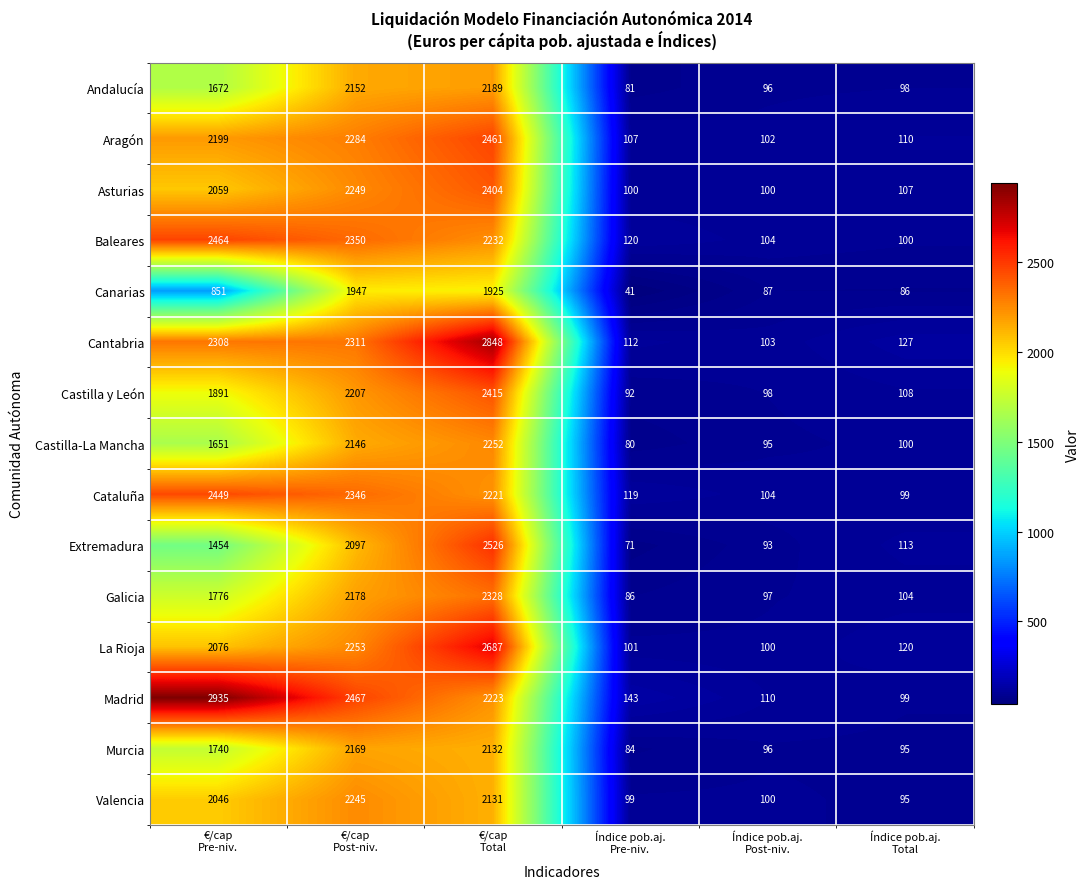

What is the difference between the maximum and minimum values in the Canarias series?

1906